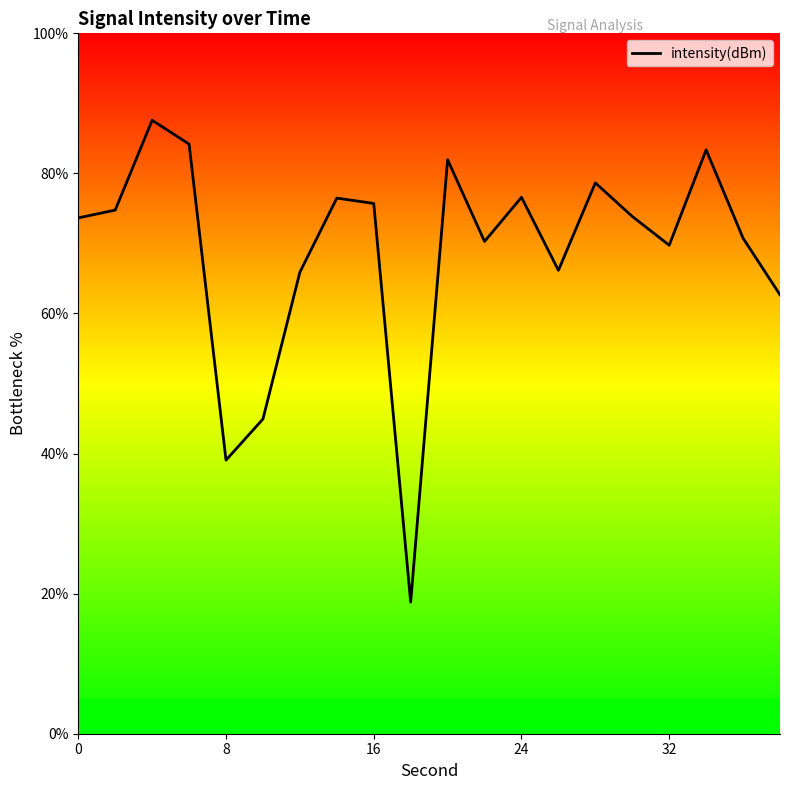

How many lines are shown in the chart?

1